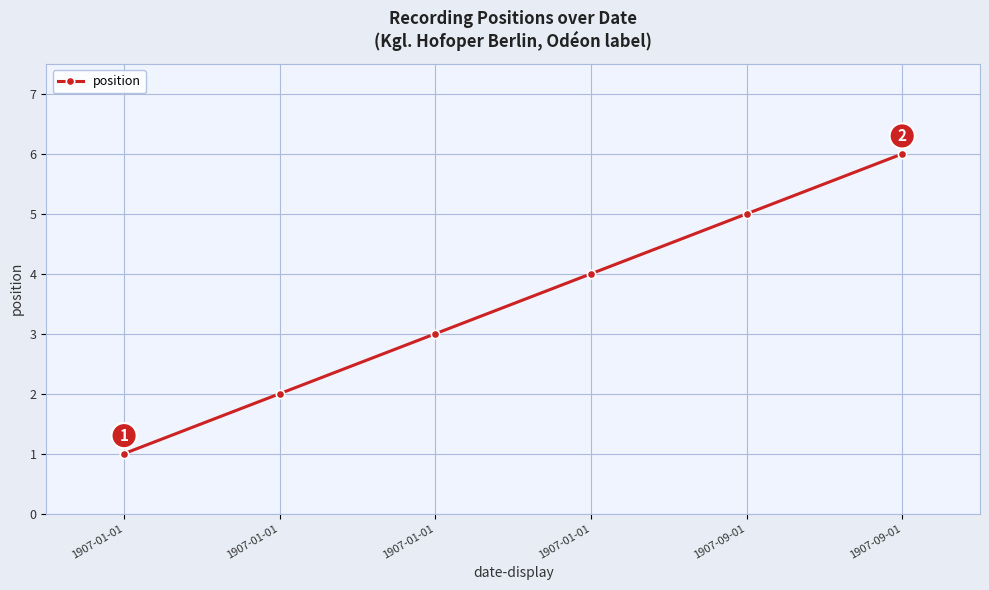

List the labels in order of value, largest first.

1907-09-01, 1907-09-01, 1907-01-01, 1907-01-01, 1907-01-01, 1907-01-01